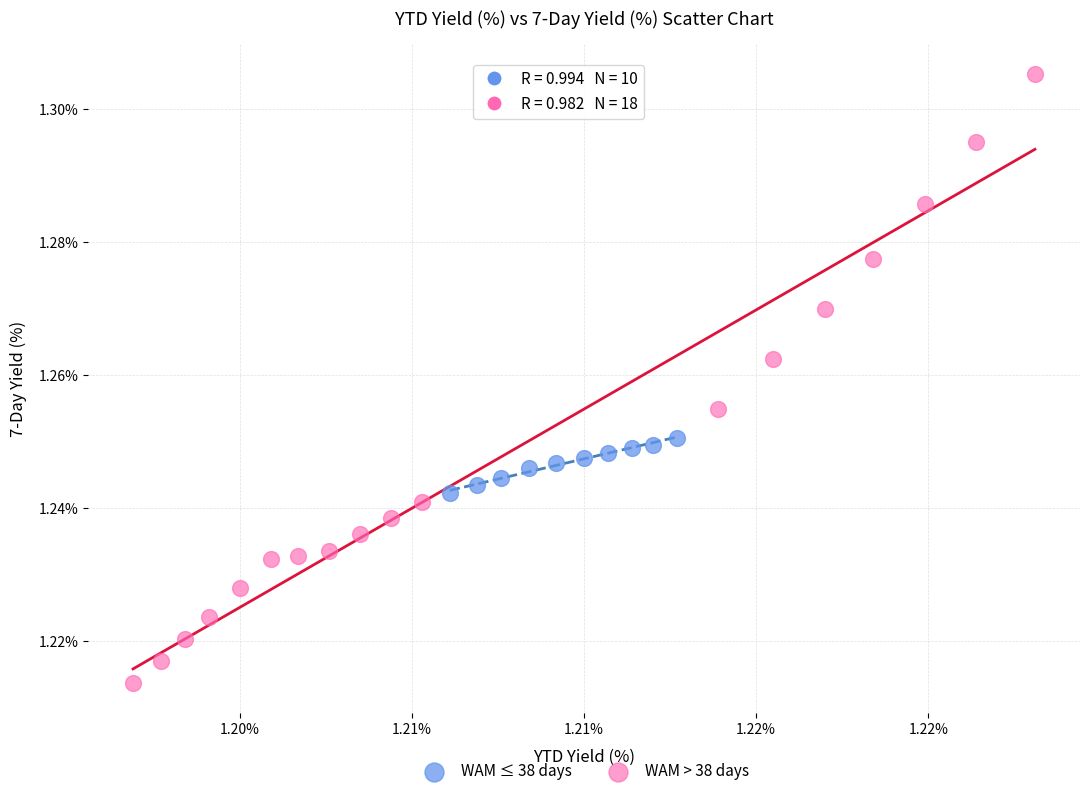

Which series contains the lowest Y value?

WAM > 38 days